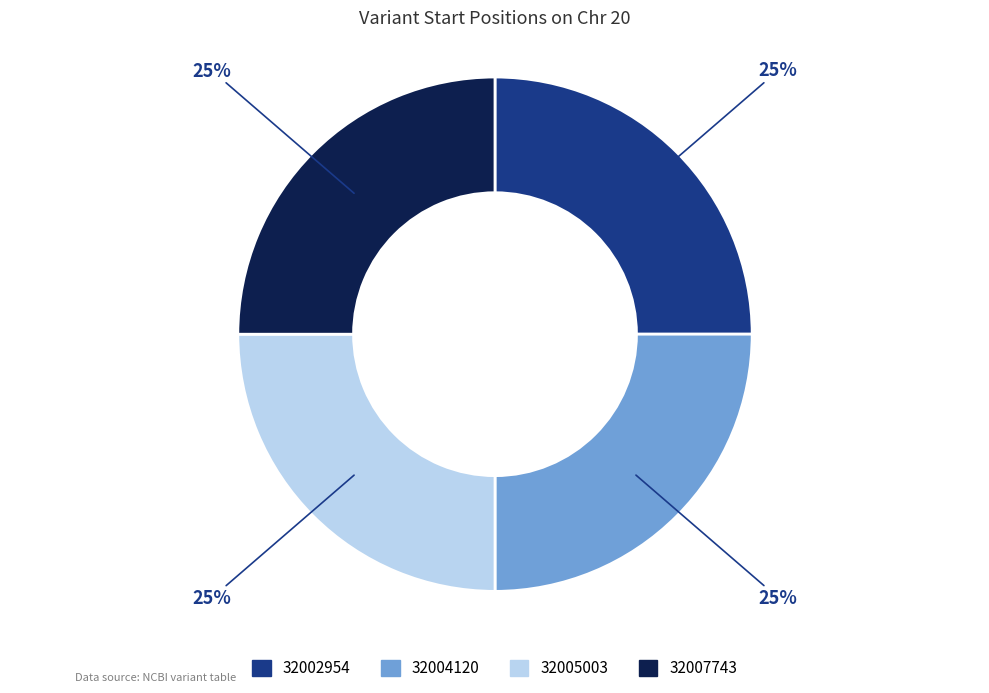

To the nearest percent, what portion does 32002954 represent?

25%